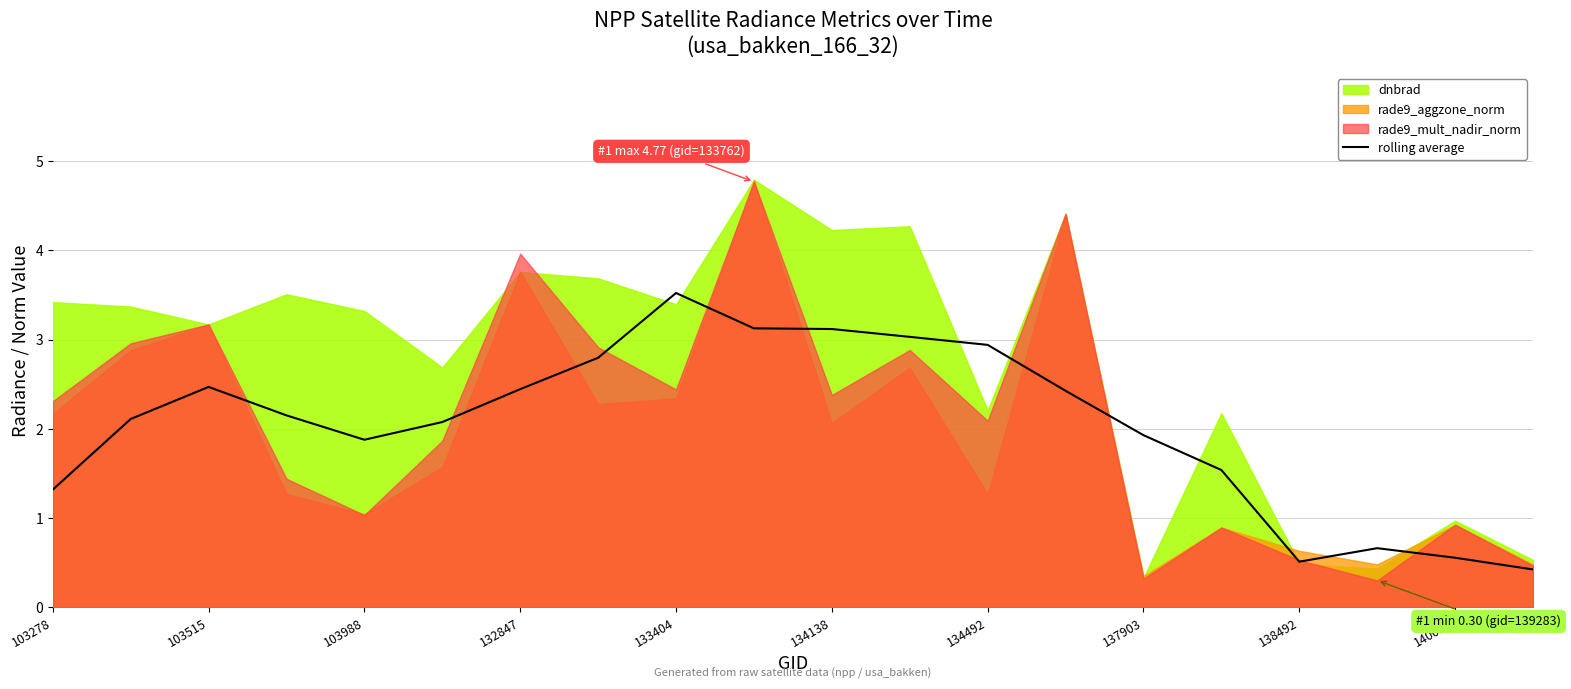

How many points are higher than both their immediate neighbors (excluding endpoints)?

3